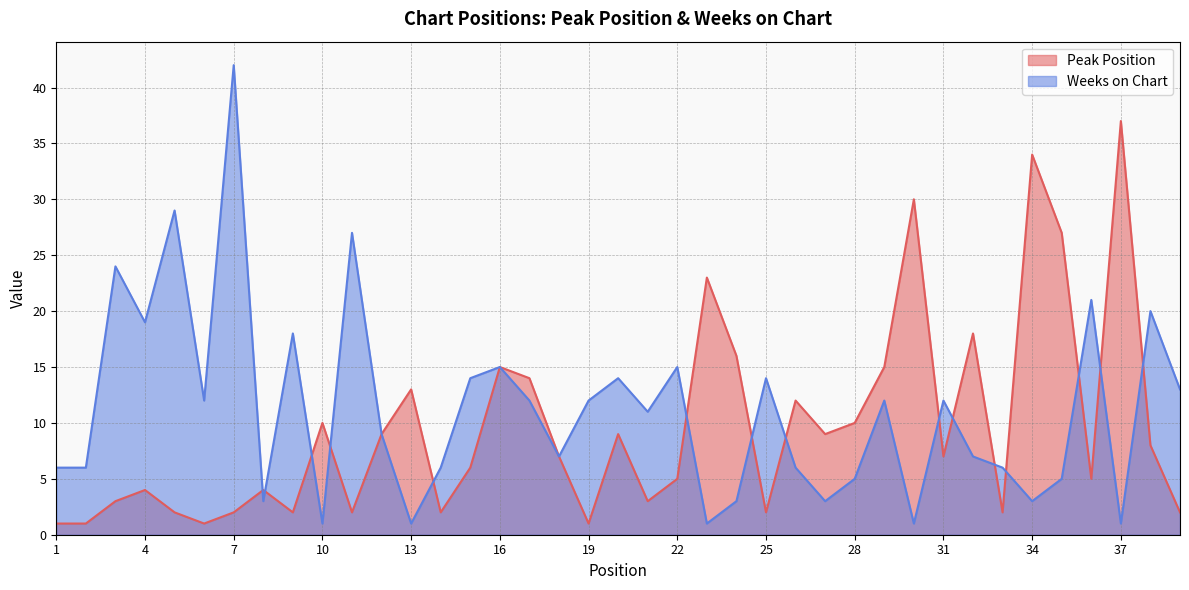

Is the value of Weeks on Chart at 18 greater than the value of Peak Position at 13?

No